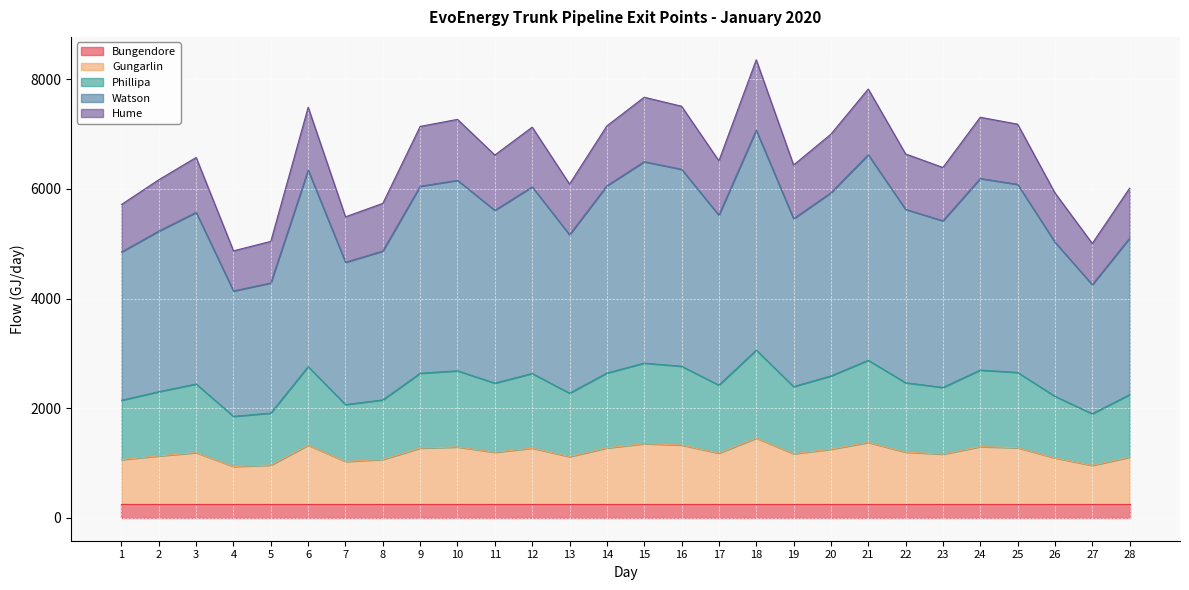

True or false: Gungarlin and Phillipa intersect in this chart.

False